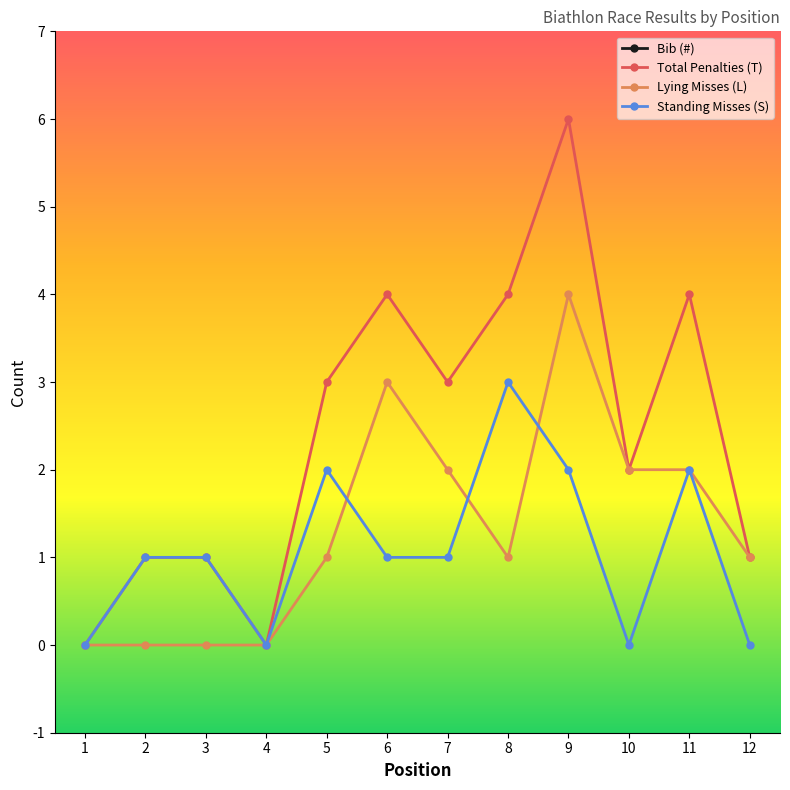

How many data points in Lying Misses (L) are above 1?

5